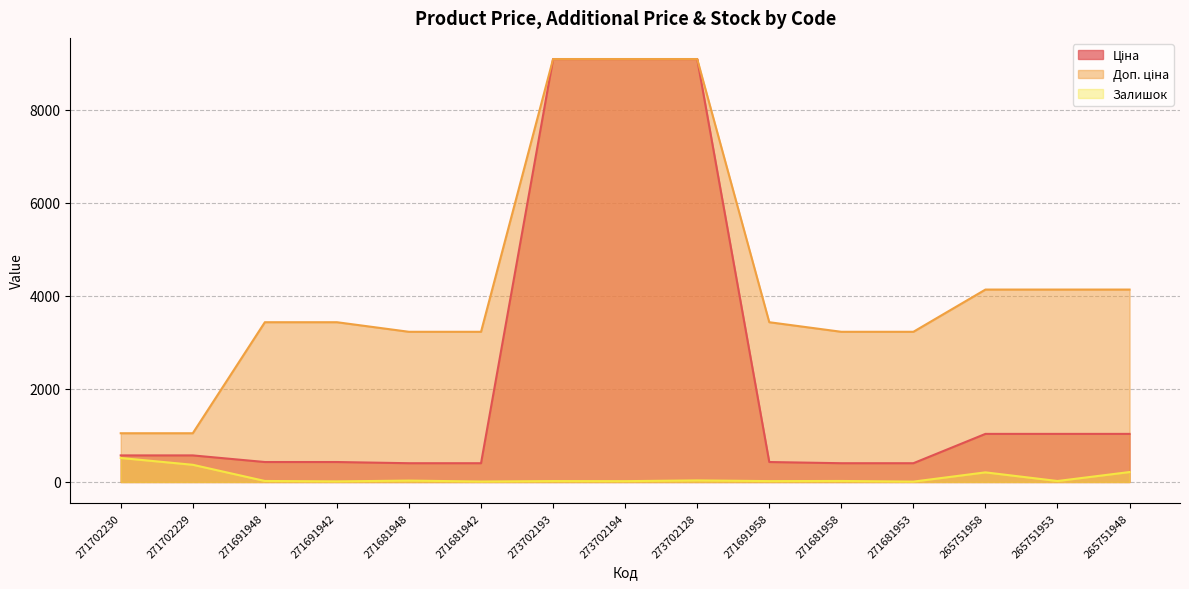

True or false: Ціна and Залишок cross at least once.

False